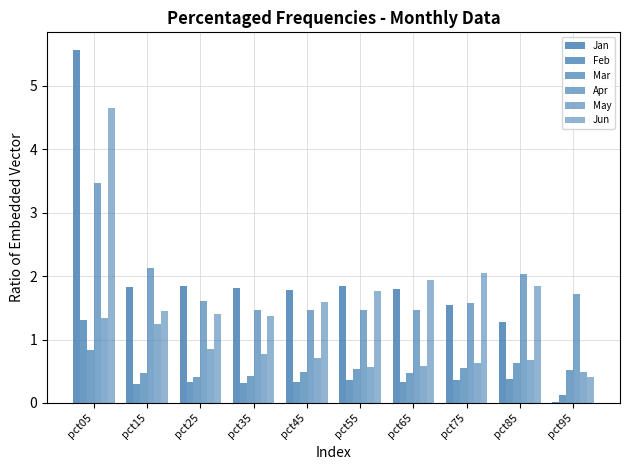

True or false: Apr has a value of 3.5 at pct05.

True